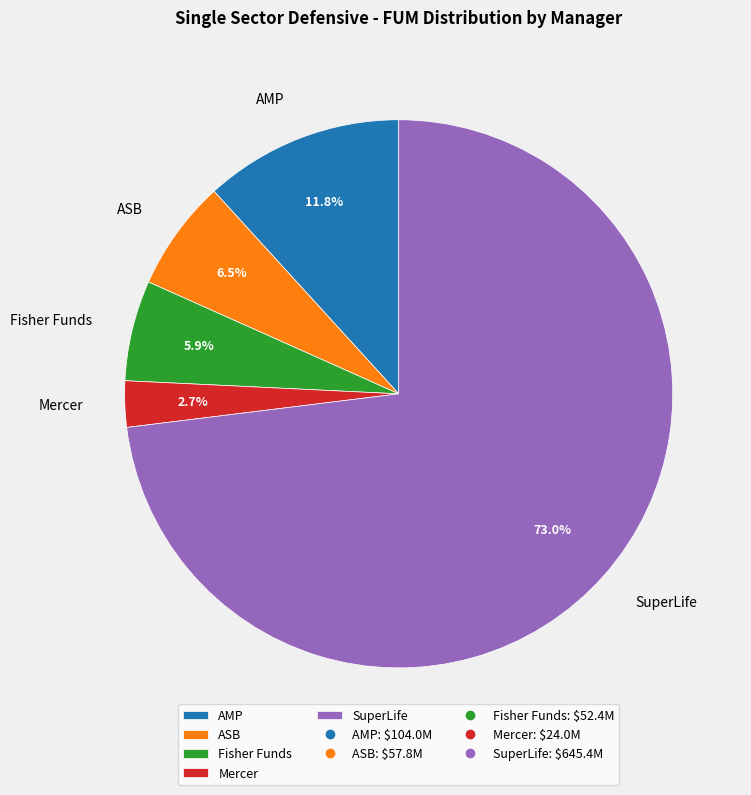

Does SuperLife account for over 50% of the chart?

Yes